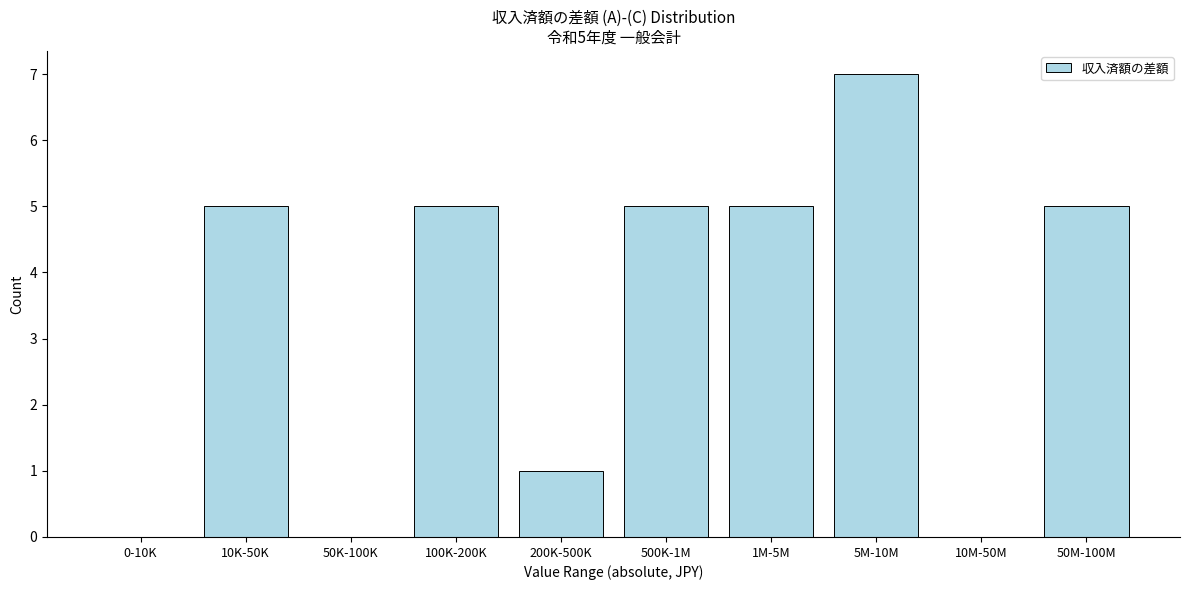

Reading left to right, what are all the values shown in this chart?

0-10K=0	10K-50K=5	50K-100K=0	100K-200K=5	200K-500K=1	500K-1M=5	1M-5M=5	5M-10M=7	10M-50M=0	50M-100M=5